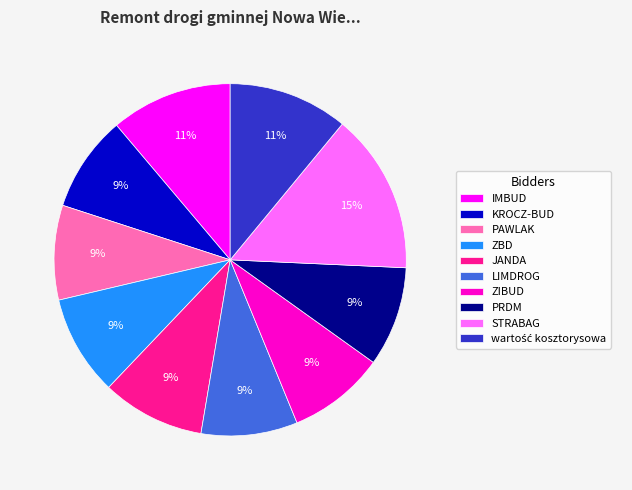

Between STRABAG and ZIBUD, which is larger?

STRABAG